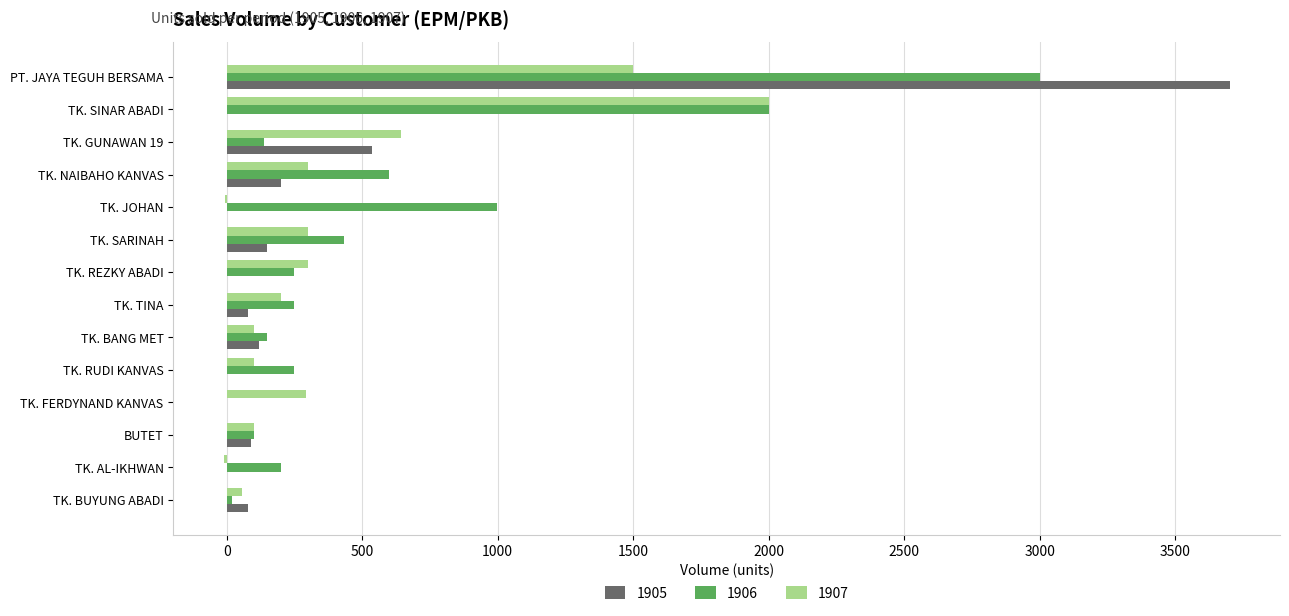

Between TK. NAIBAHO KANVAS and BUTET, which series saw the biggest shift?

1906